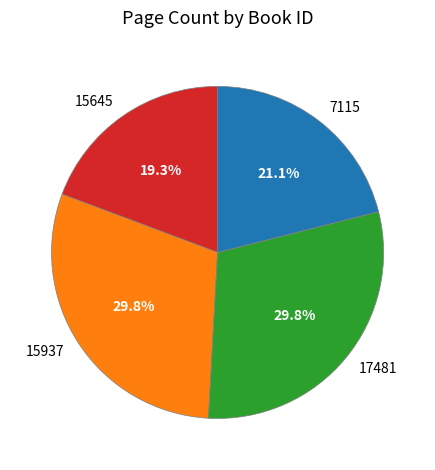

To the nearest percent, what is the average slice percentage?

25%